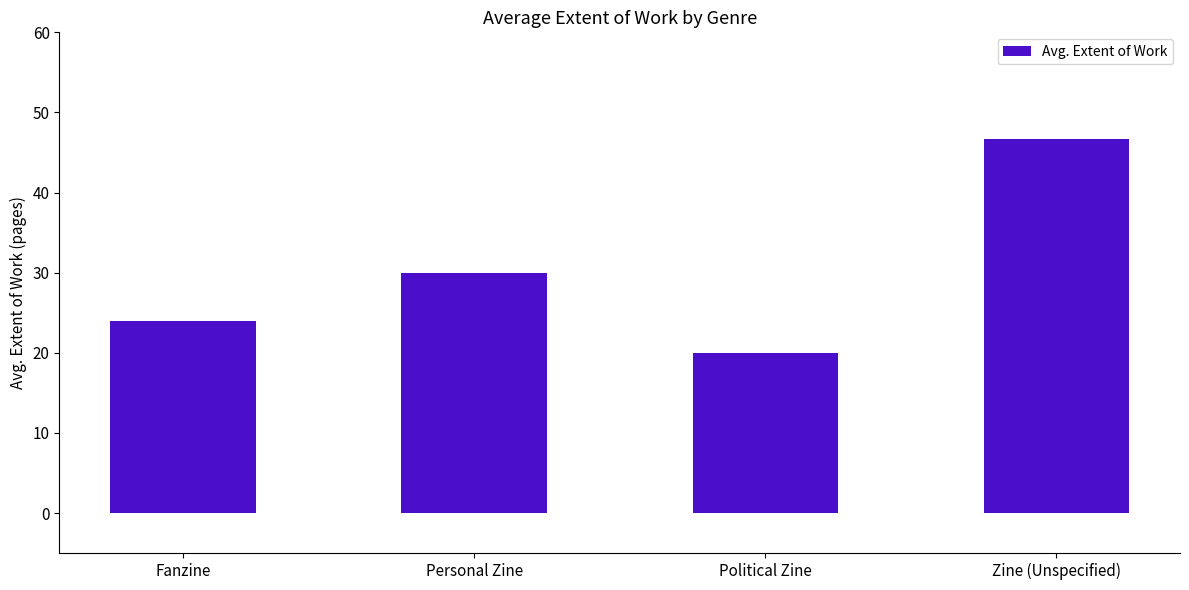

Does the chart contain stacked bars?

No